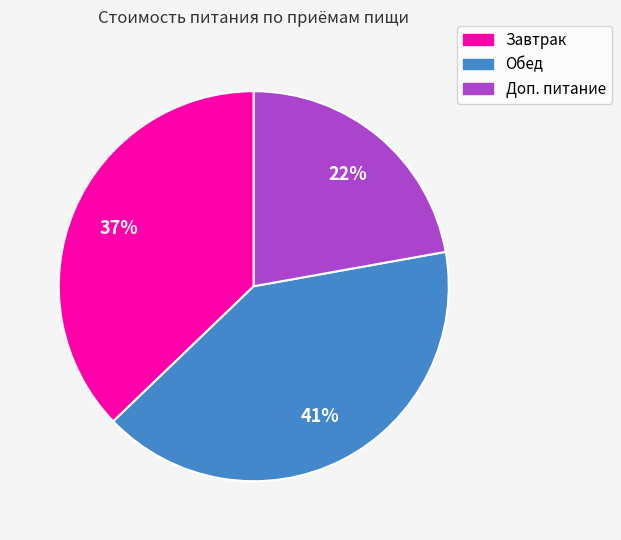

Count the number of slices in the pie.

3